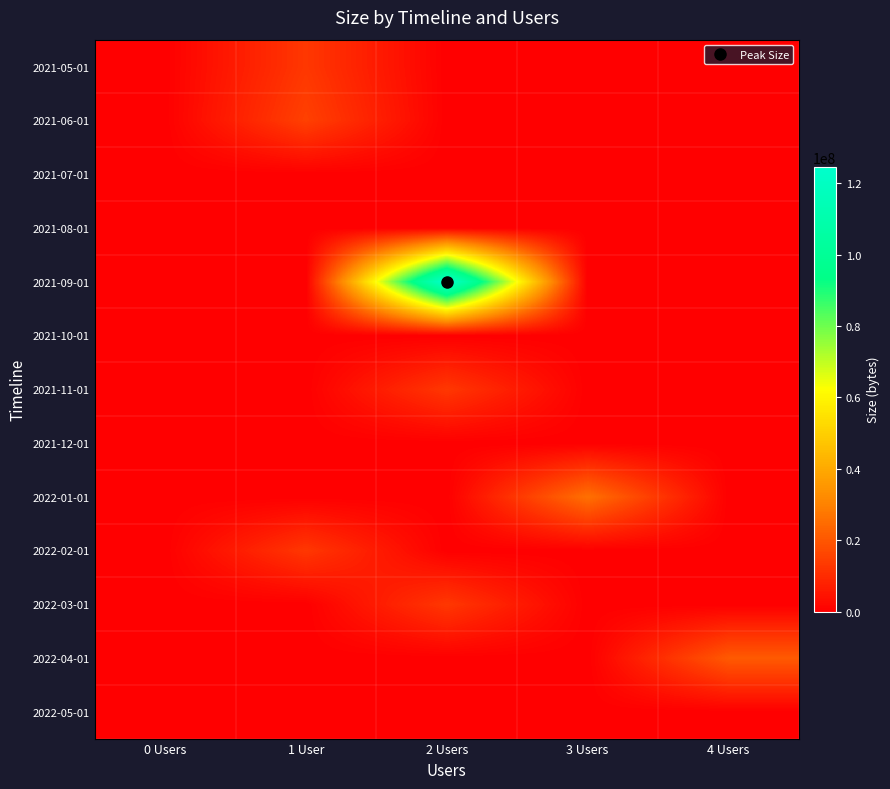

Rank the series at 2 Users from highest to lowest value.

2021-09-01, 2022-03-01, 2021-11-01, 2021-08-01, 2021-05-01, 2021-06-01, 2021-07-01, 2021-10-01, 2021-12-01, 2022-01-01, 2022-02-01, 2022-04-01, 2022-05-01